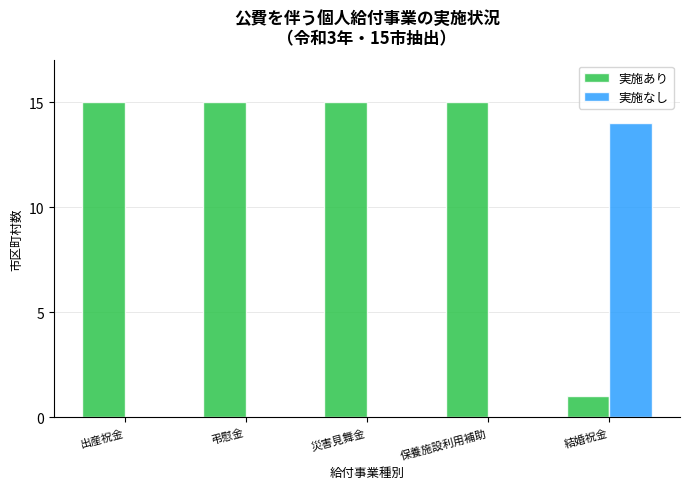

Read the 実施あり value at 結婚祝金.

1